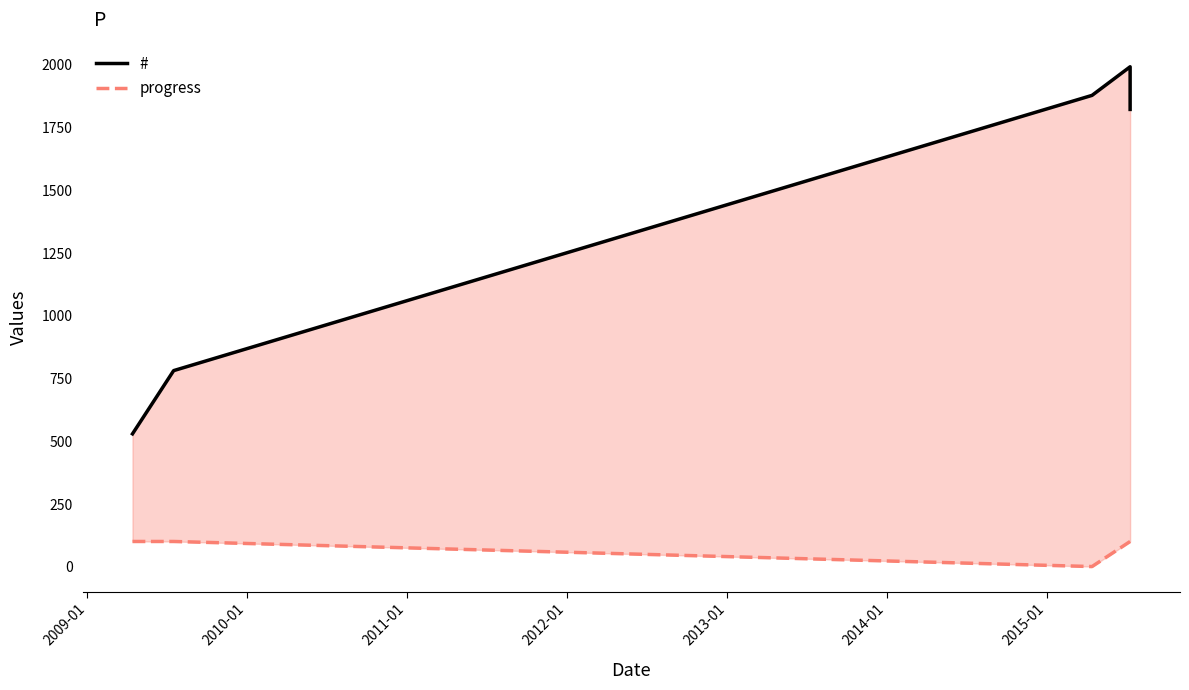

Count the number of data series in this chart.

2